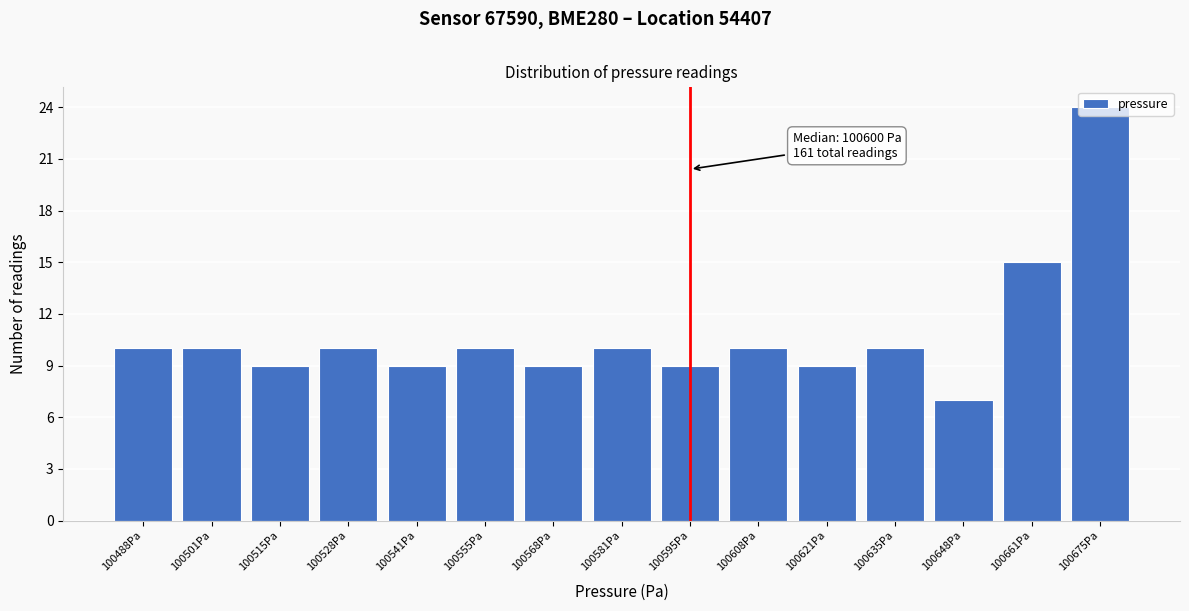

What is the average value?

11